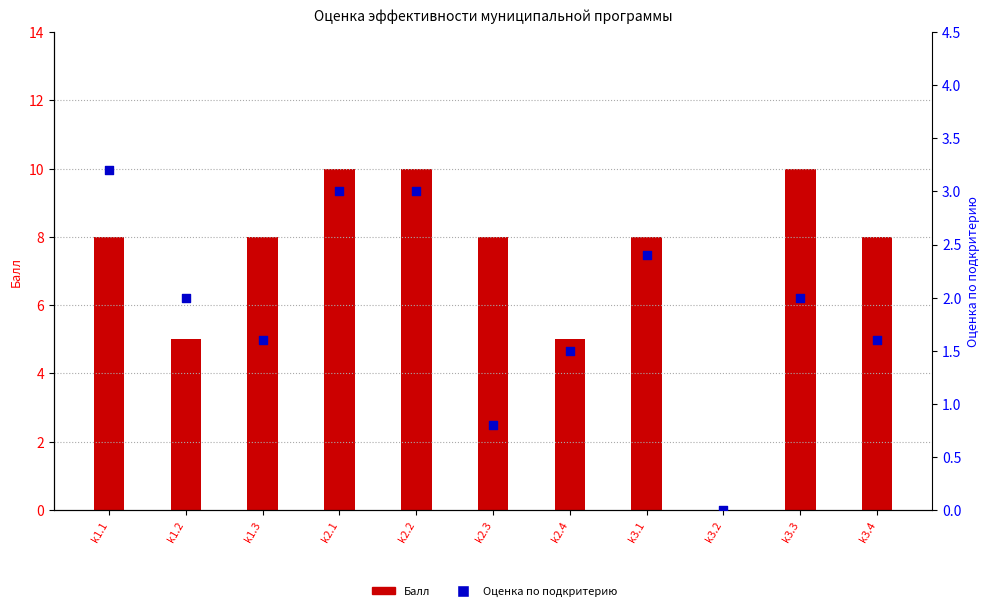

Which series has the largest total across all categories?

Балл